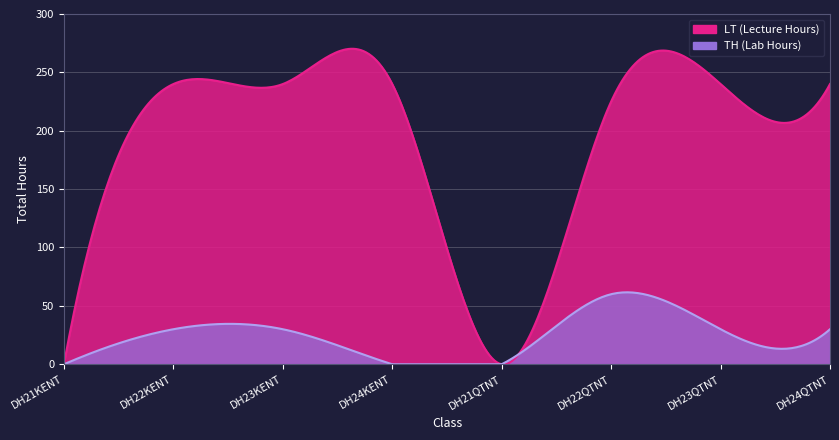

What is the label of the 8th point from the left?

DH24QTNT